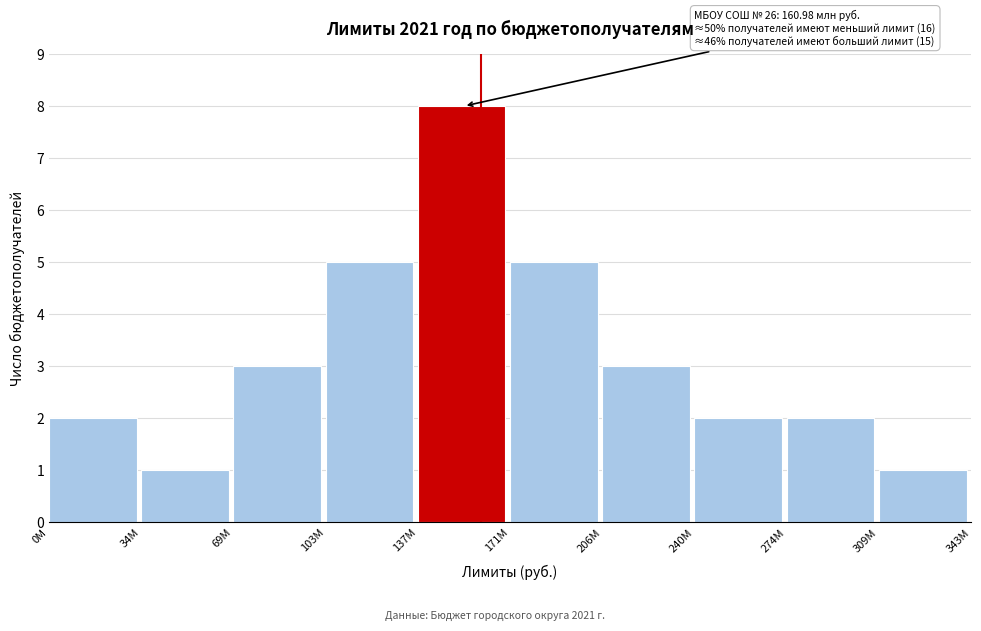

Reading right to left, list all the values displayed in this chart.

309М=1	274М=2	240М=2	206М=3	171М=5	137М=8	103М=5	69М=3	34М=1	0М=2